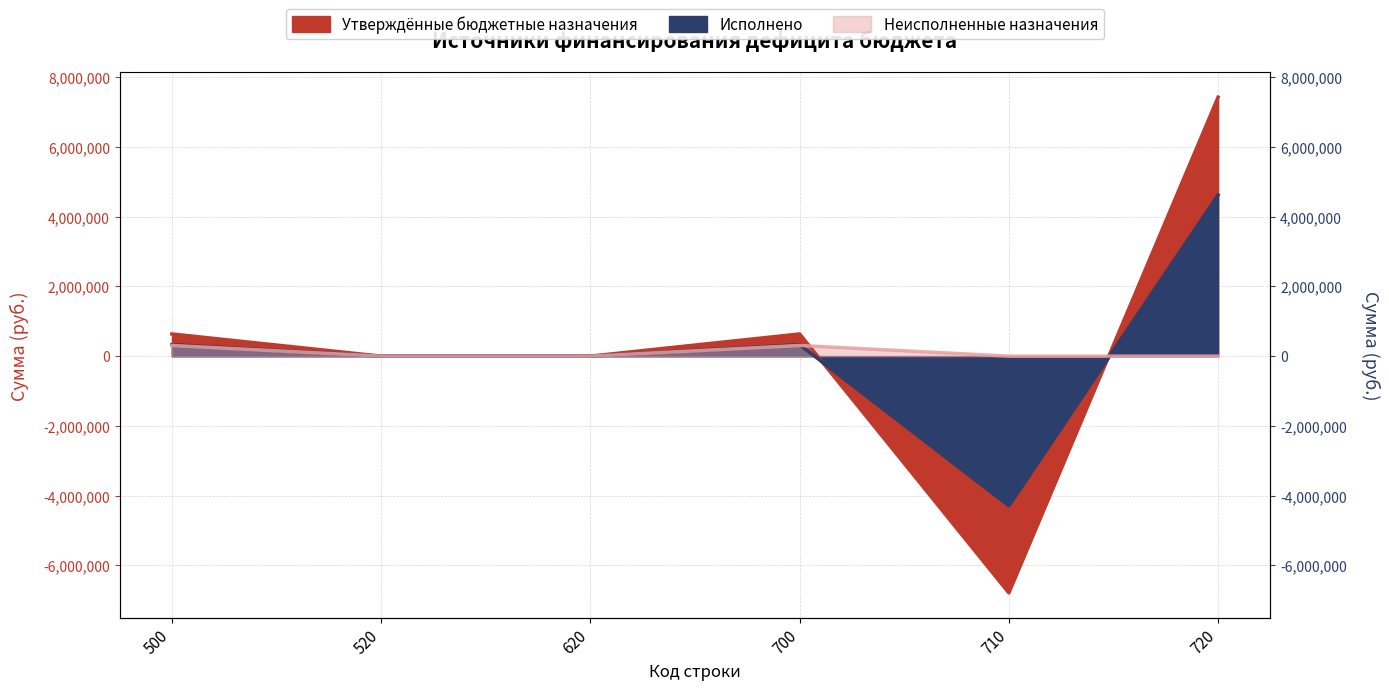

List the labels in order of Утверждённые бюджетные назначения value, smallest first.

710, 520, 620, 500, 700, 720